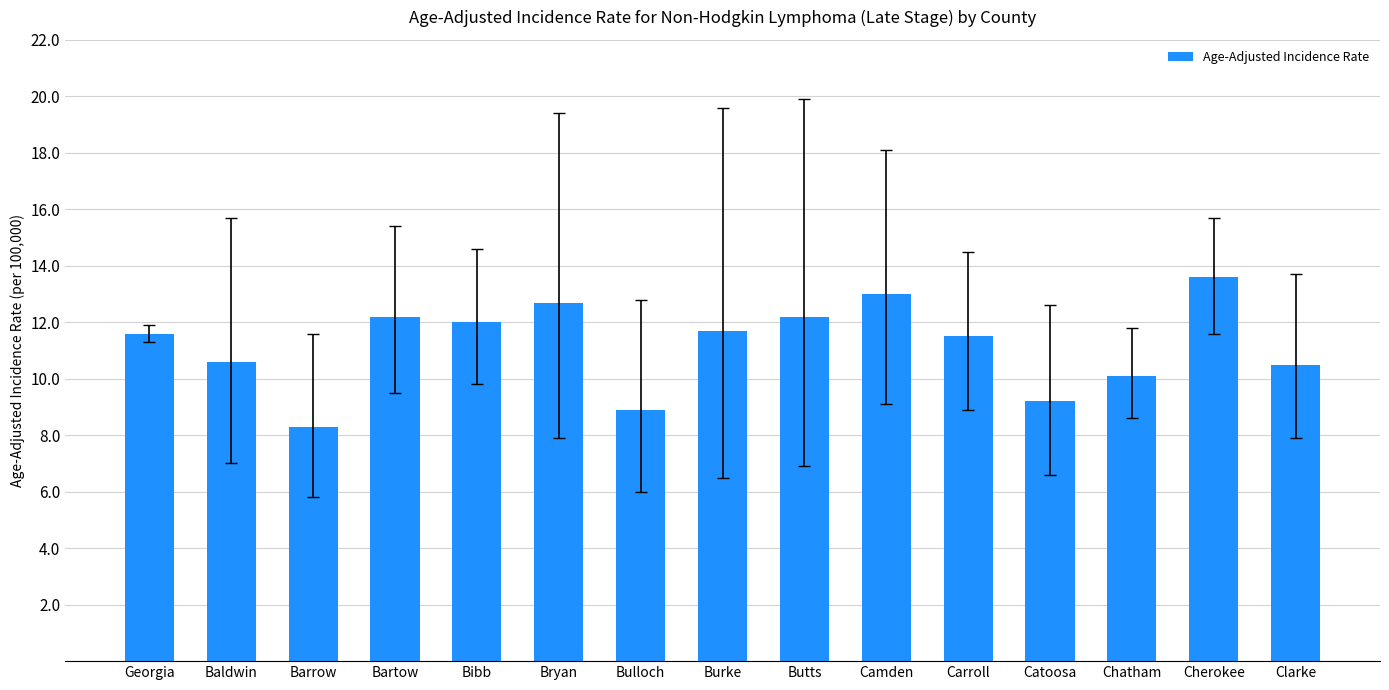

The chart shows a value of 18.9 at Butts. True or false?

False